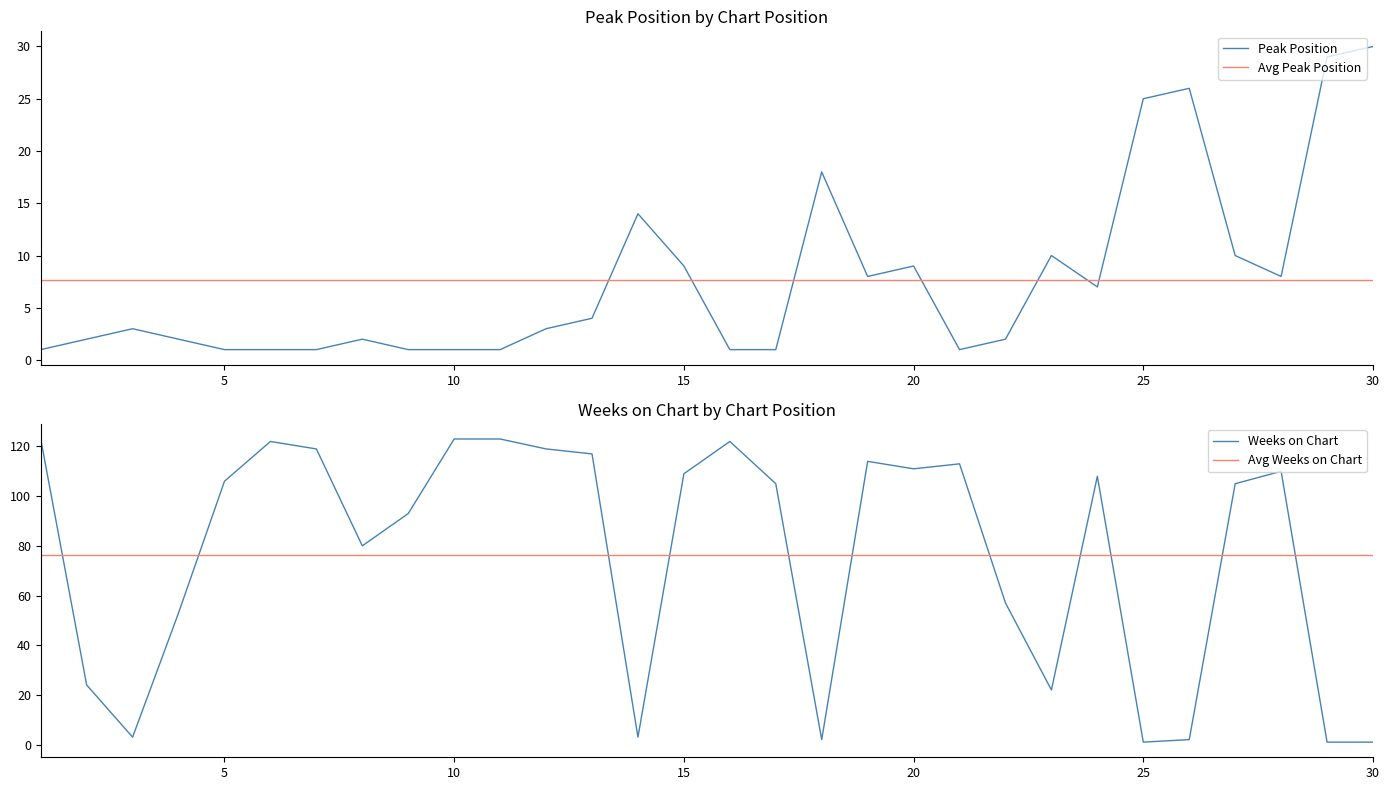

What is the difference between the Weeks on Chart values at 17 and 1?

18